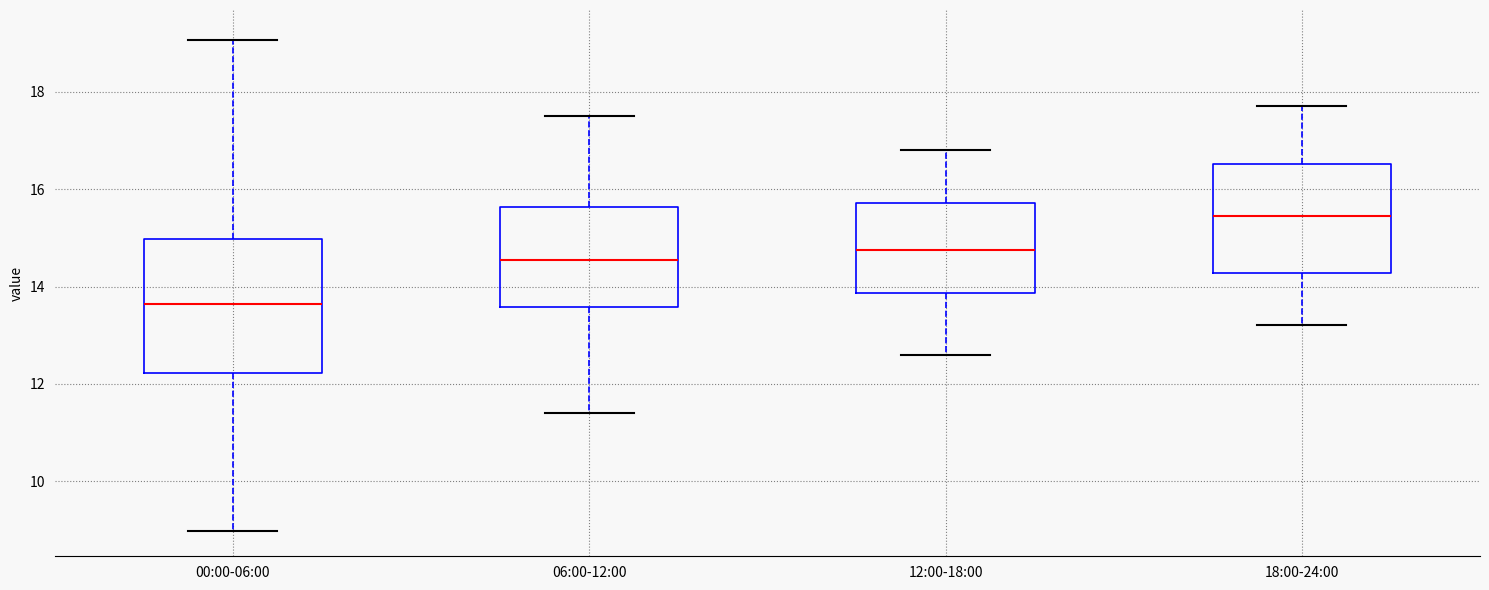

Where is the upper edge of the box for 06:00-12:00 on the y-axis? The values are not printed on the chart, so give them approximately, as read against the axis.

15.6